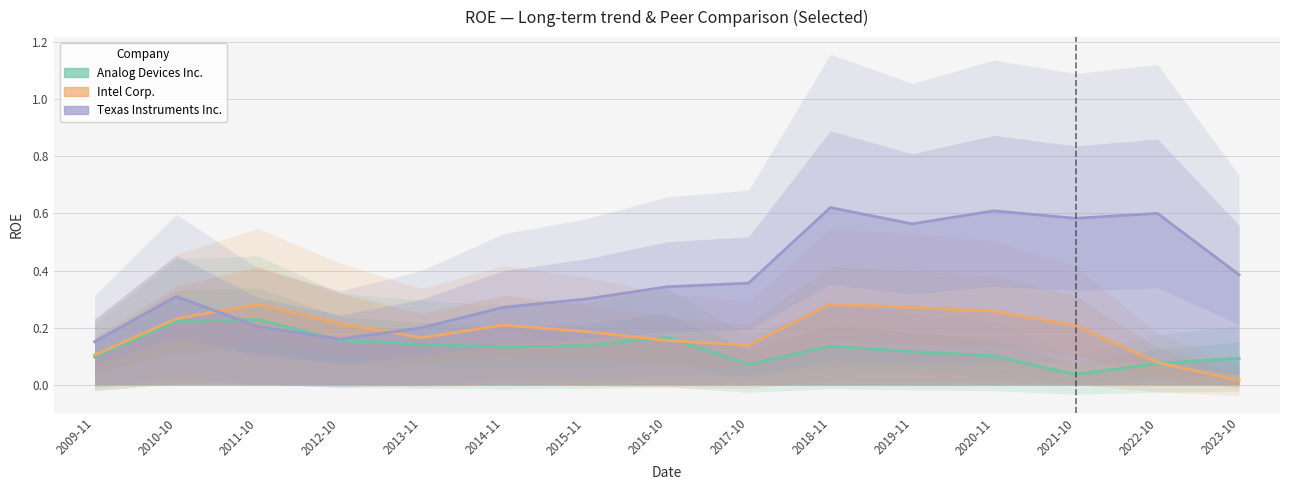

Rank the series at 2019-11 from highest to lowest value.

Texas Instruments Inc., Intel Corp., Analog Devices Inc.